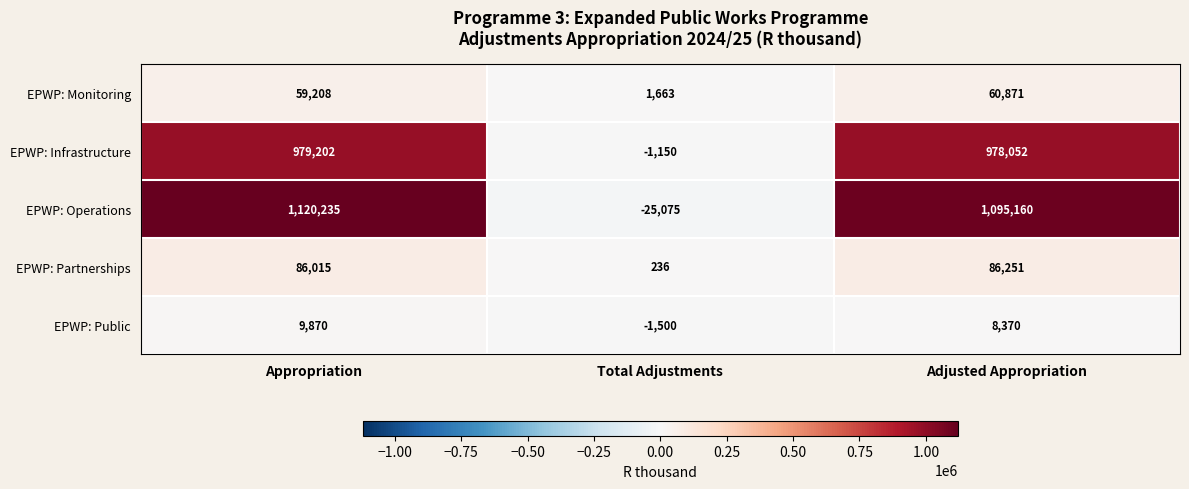

Which series has the largest range (max minus min)?

EPWP: Operations